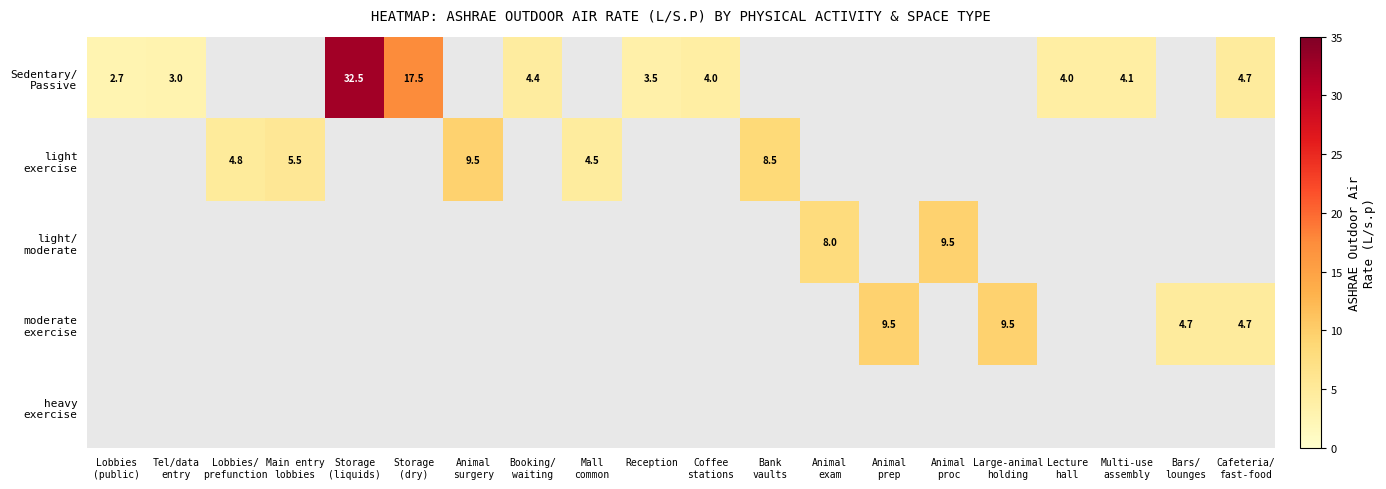

What is the maximum value shown in the chart?

32.5